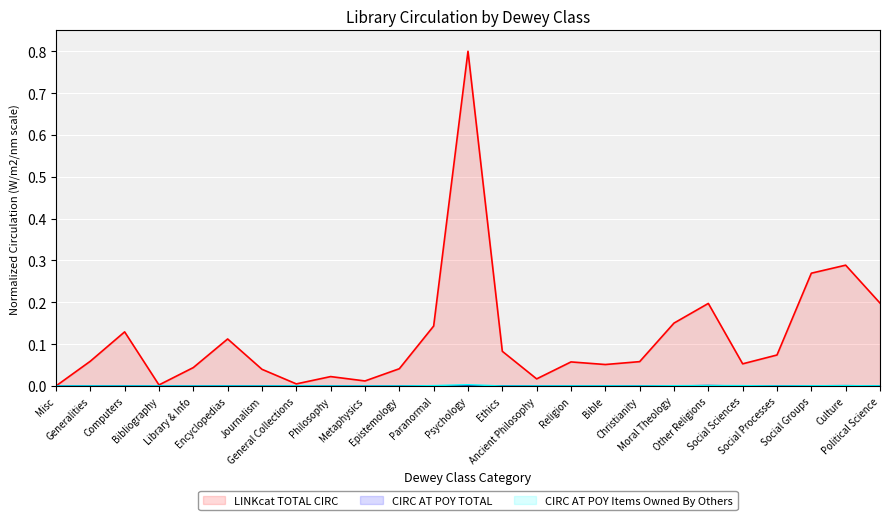

Reading right to left, extract all data points from this chart.

LINKcat TOTAL CIRC: 0.2	0.3	0.3	0.1	0.1	0.2	0.2	0.1	0.1	0.1	0.0	0.1	0.8	0.1	0.0	0.0	0.0	0.0	0.0	0.1	0.0	0.0	0.1	0.1	0.0
CIRC AT POY TOTAL: 0.0	0.0	0.0	0.0	0.0	0.0	0.0	0.0	0.0	0.0	0.0	0.0	0.0	0.0	0.0	0.0	0.0	0.0	0.0	0.0	0.0	0.0	0.0	0.0	0.0
CIRC AT POY Items Owned By Others: 0.0	0.0	0.0	0.0	0.0	0.0	0.0	0.0	0.0	0.0	0.0	0.0	0.0	0.0	0.0	0.0	0.0	0.0	0.0	0.0	0.0	0.0	0.0	0.0	0.0